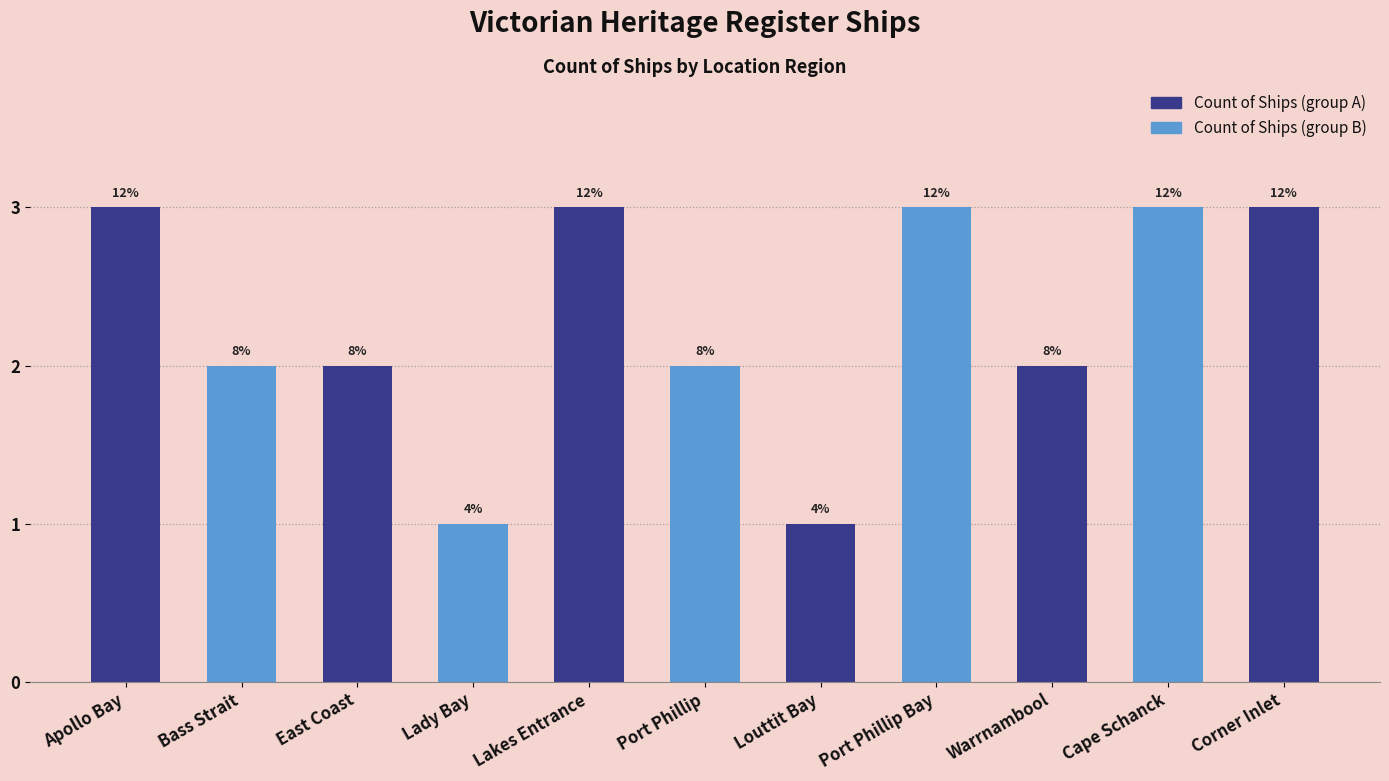

What is the change in value from Apollo Bay to Port Phillip?

-1